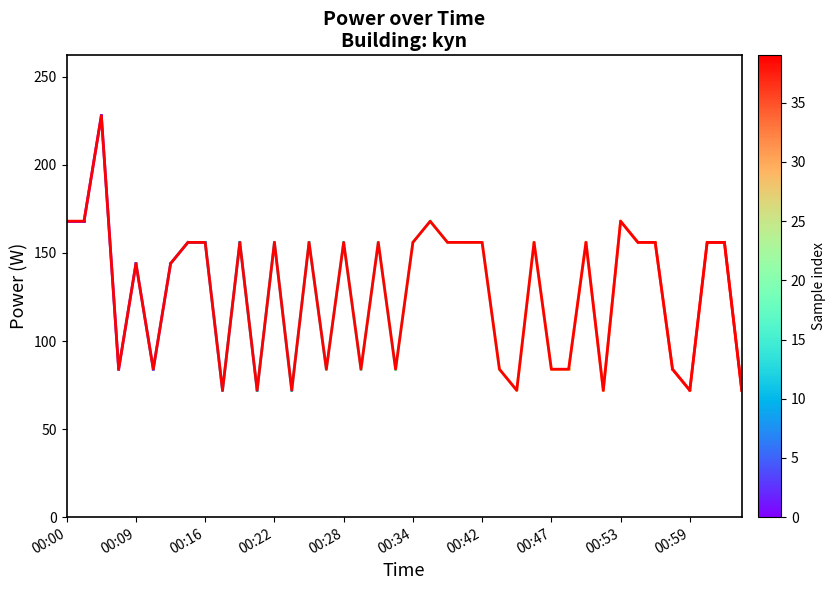

What is the difference between the maximum and minimum values?

156.0